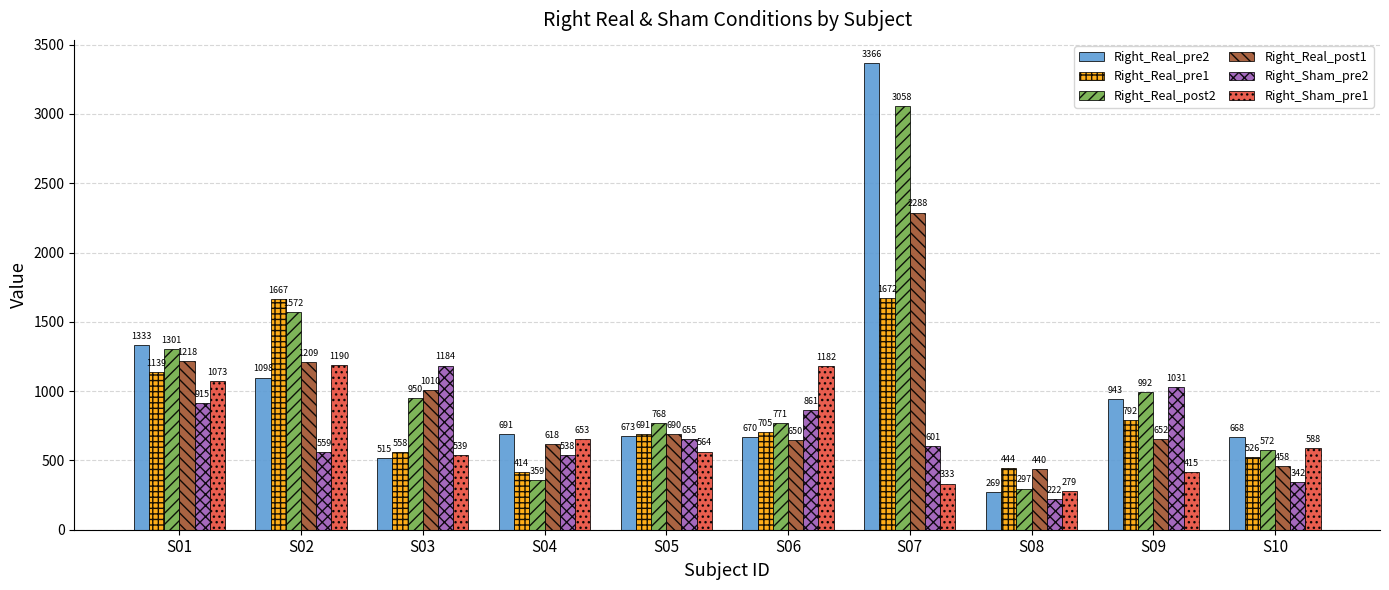

What is the approximate value of Right_Real_post2 at S06?

771.2